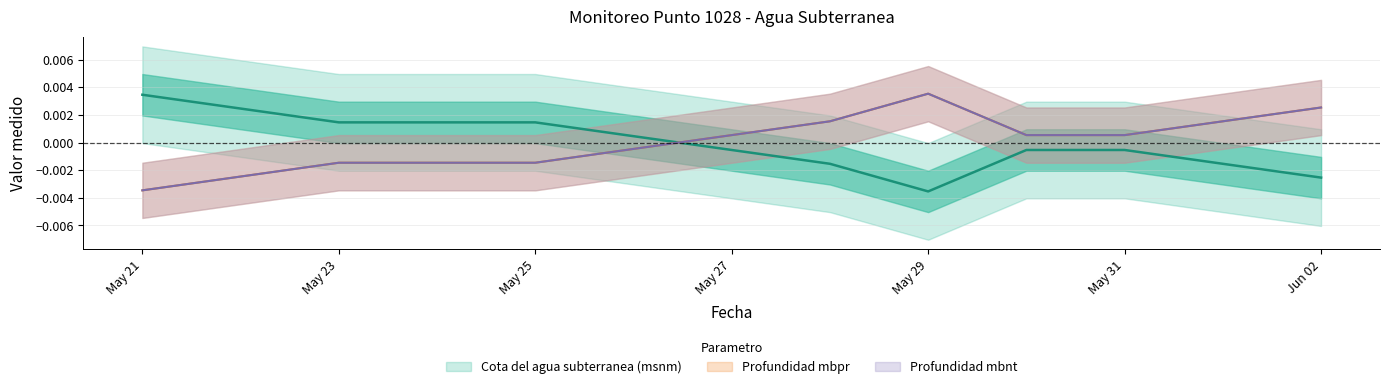

Which series has the largest range (max minus min)?

Cota del agua subterranea (msnm)